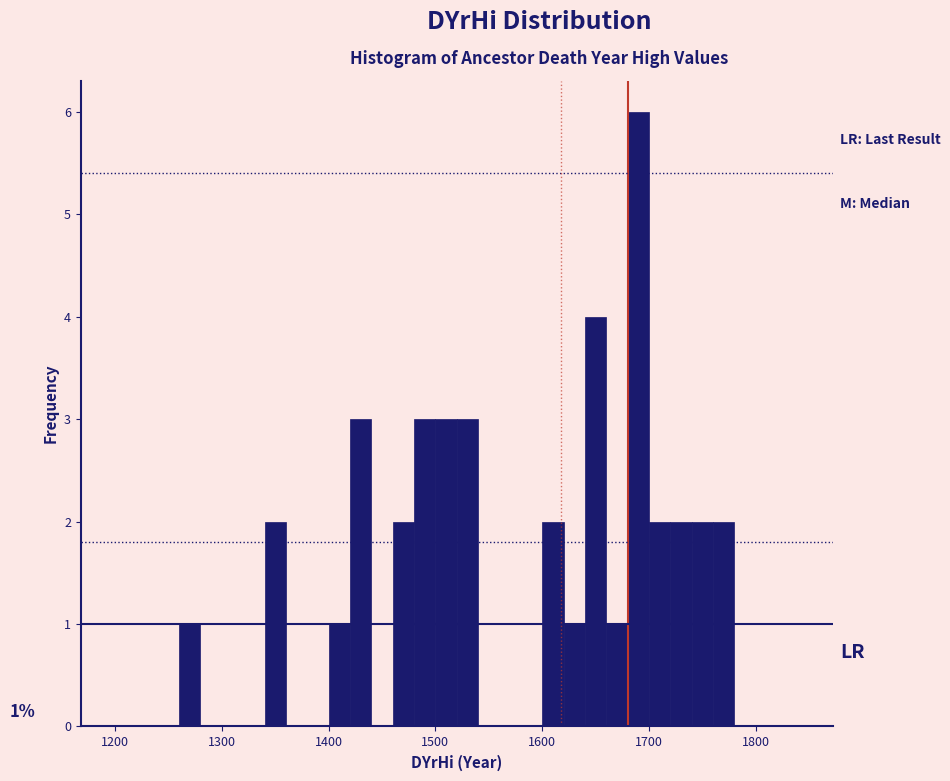

Around what value on the x-axis is the tallest bar? Give the approximate position of its centre, as read against the axis.

1690